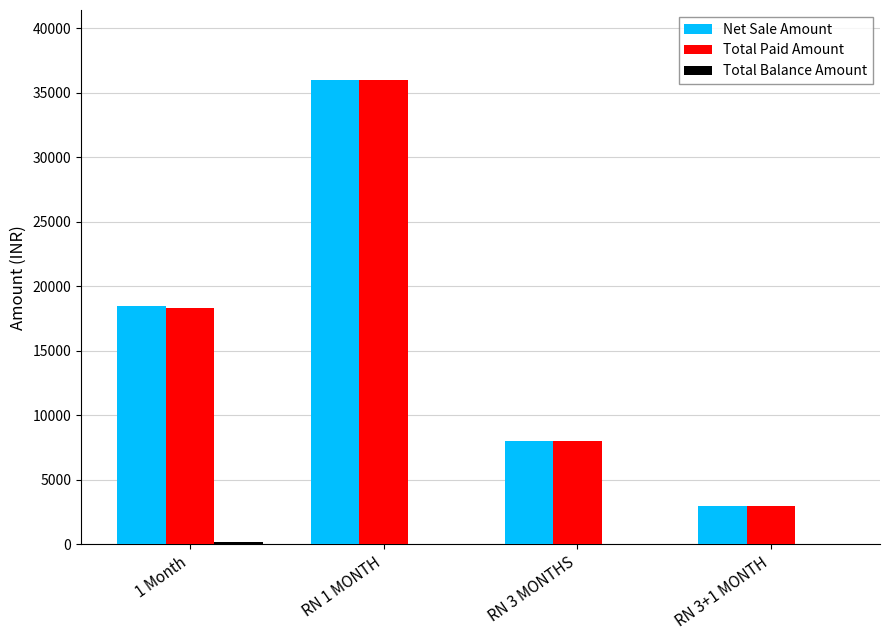

The value of Net Sale Amount at RN 1 MONTH is 36000. True or false?

True